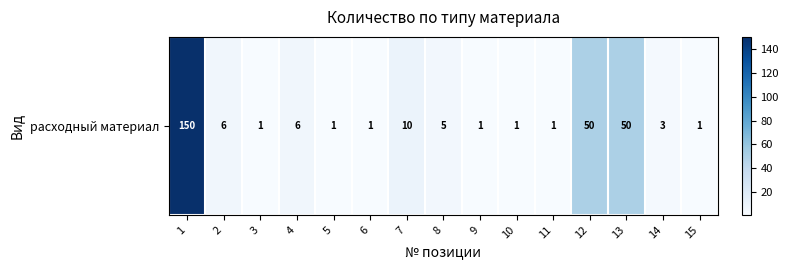

How many series are shown in this chart?

1